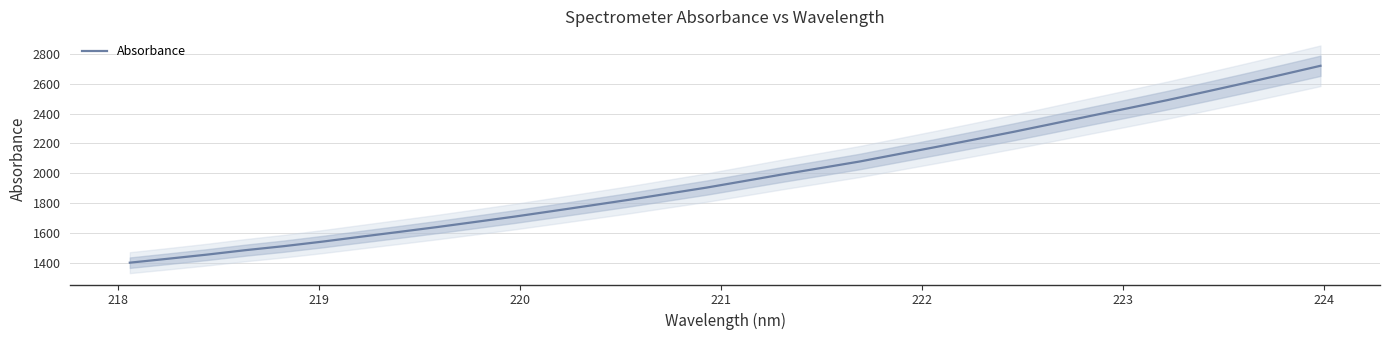

What is the minimum value for Absorbance?

1401.1